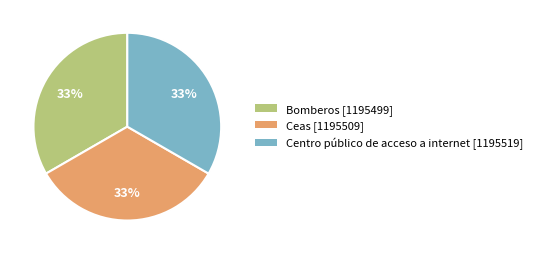

The Ceas slice represents 33% of the pie. True or false?

True